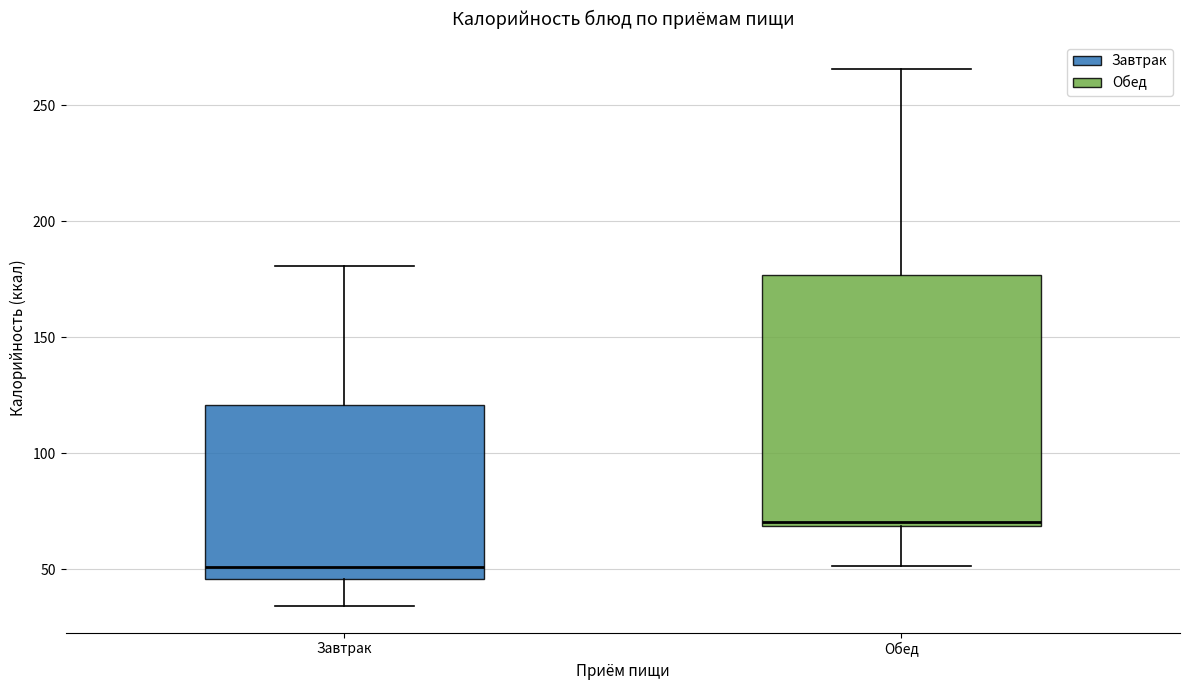

Which box's median line is the lowest?

Завтрак